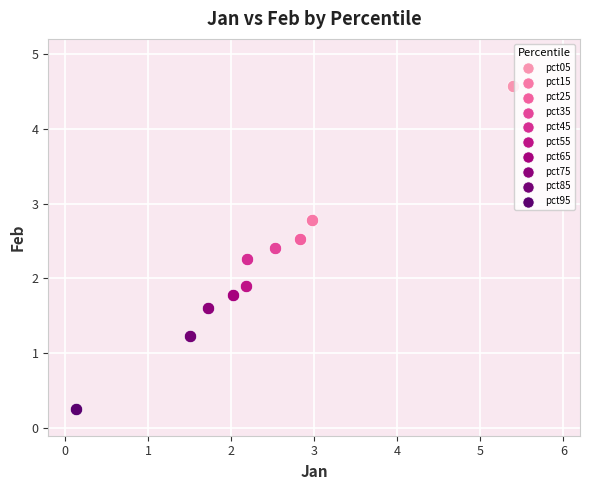

What are all the series names shown in the legend?

pct05, pct15, pct25, pct35, pct45, pct55, pct65, pct75, pct85, pct95